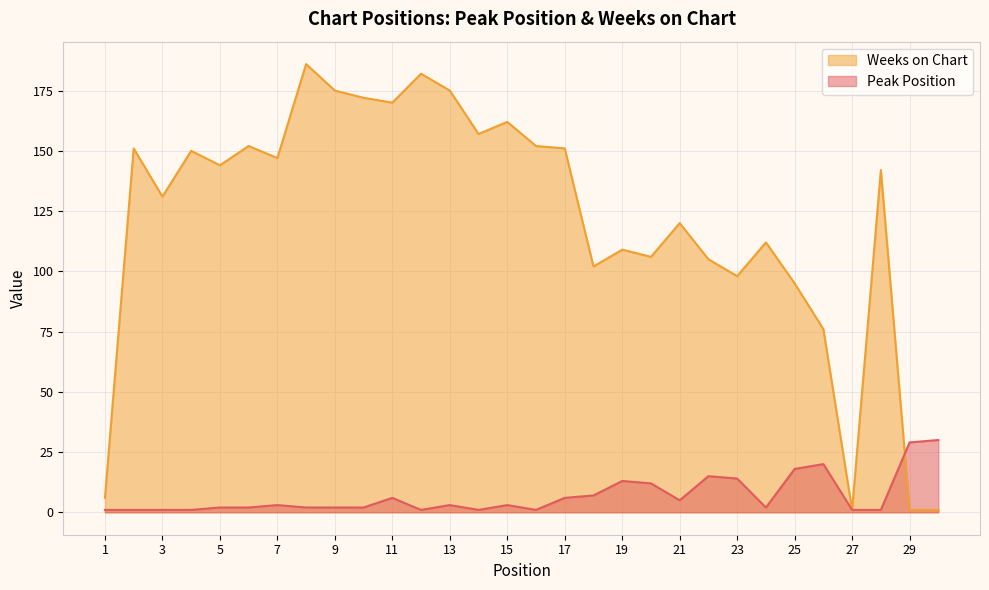

Where is Weeks on Chart nearest to the value 93?

25